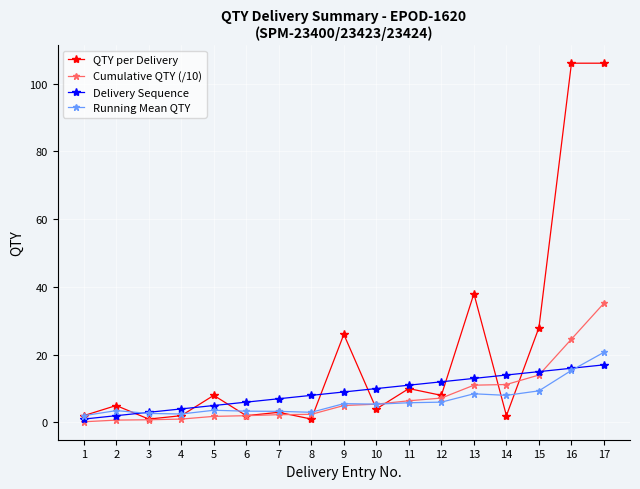

At which category does QTY per Delivery reach its first local peak?

2